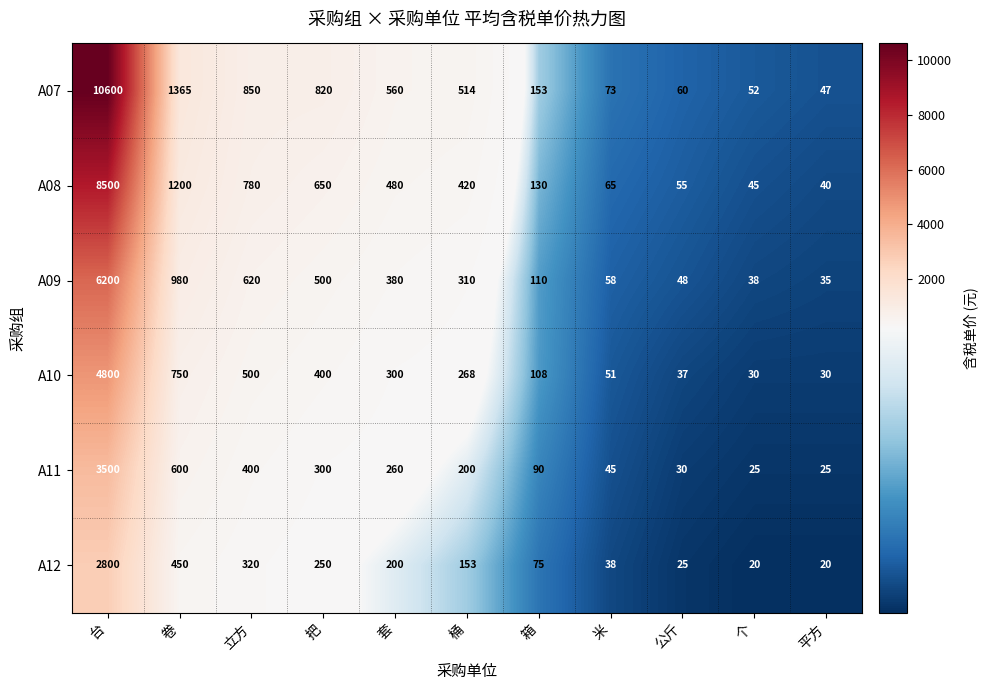

What is the difference between the maximum and minimum values in the A08 series?

8460